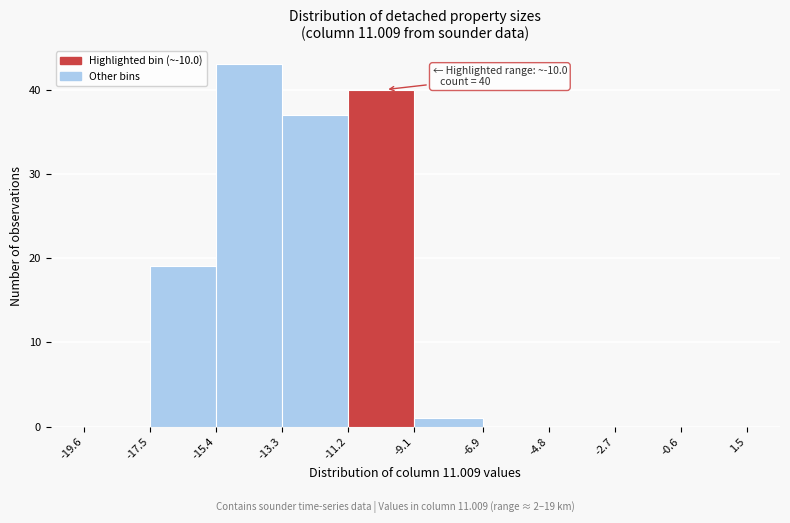

Which range on the x-axis has the tallest bar?

-15.4 to -13.3